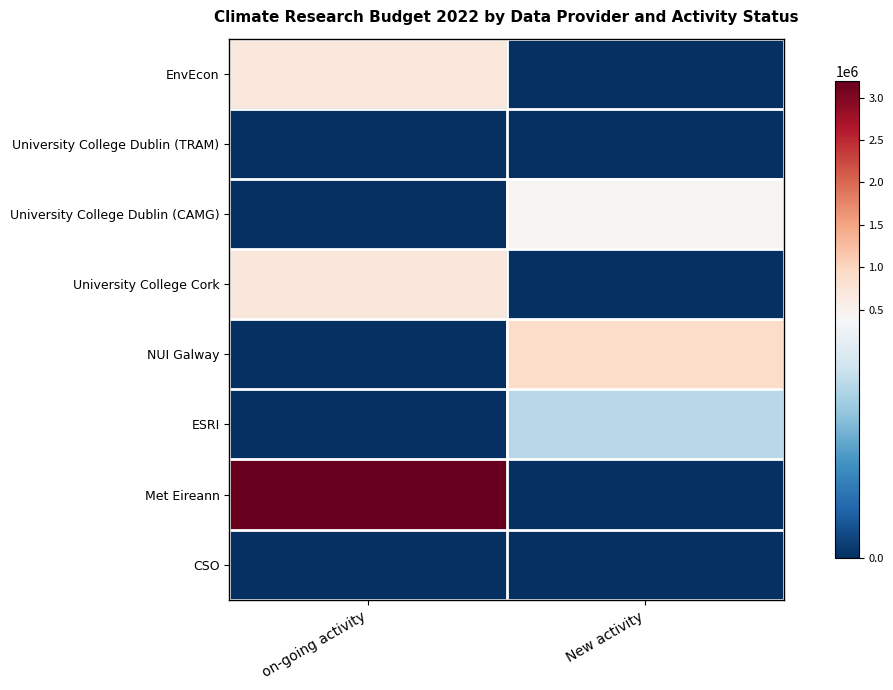

What is the spread (max minus min) of values at New activity?

892332.0